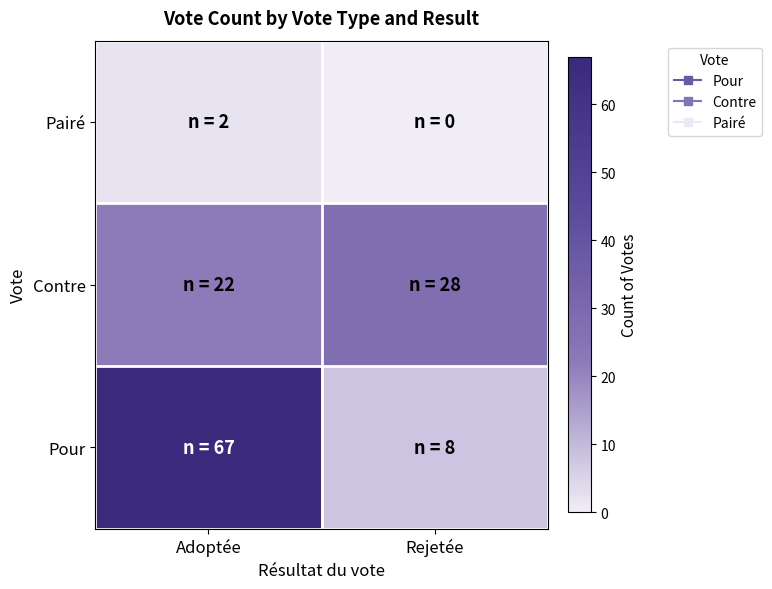

Reading left to right, what are all the values shown in this chart?

Pour: Adoptée=67	Rejetée=8
Contre: Adoptée=22	Rejetée=28
Pairé: Adoptée=2	Rejetée=0